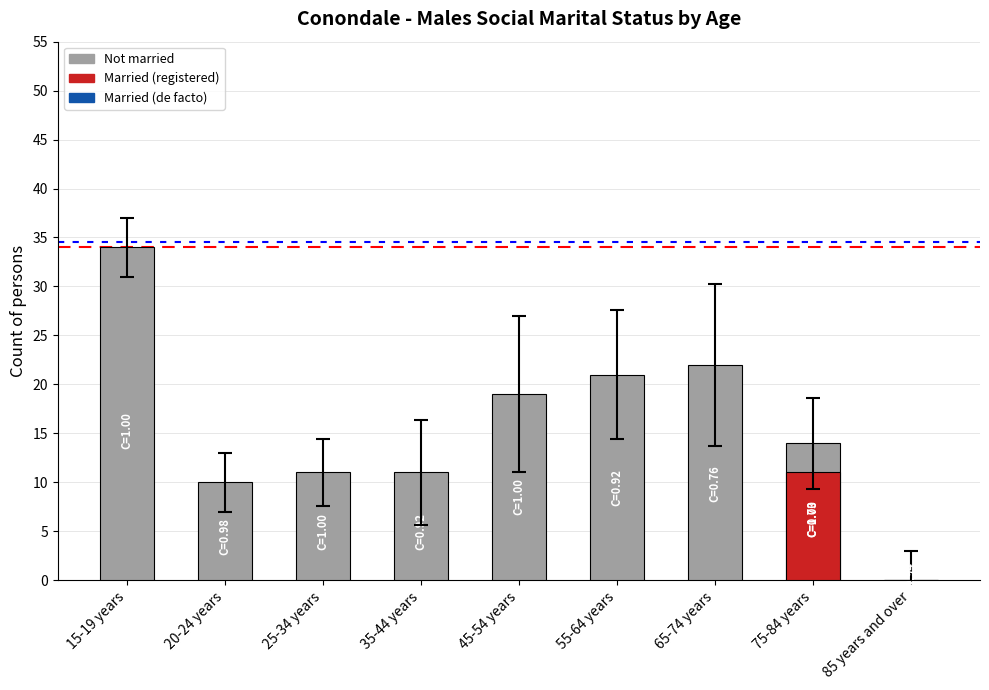

At which label does the data first exceed 14?

15-19 years